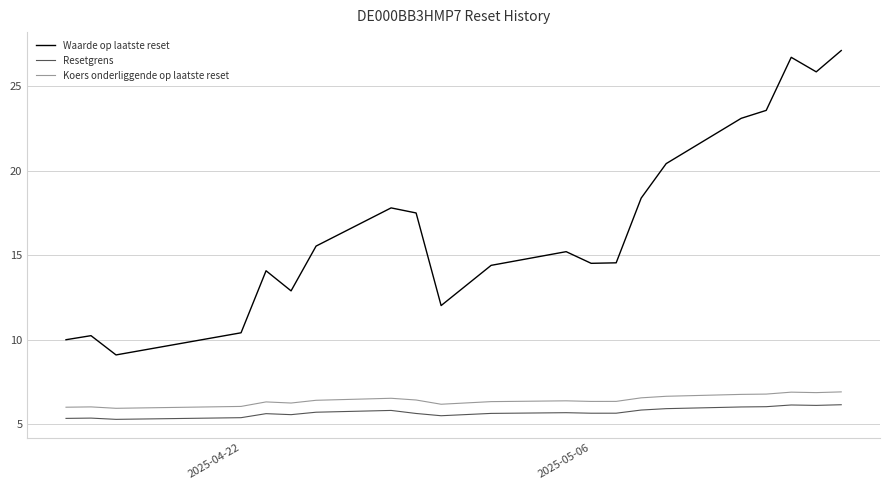

Which series has the widest spread of values?

Waarde op laatste reset